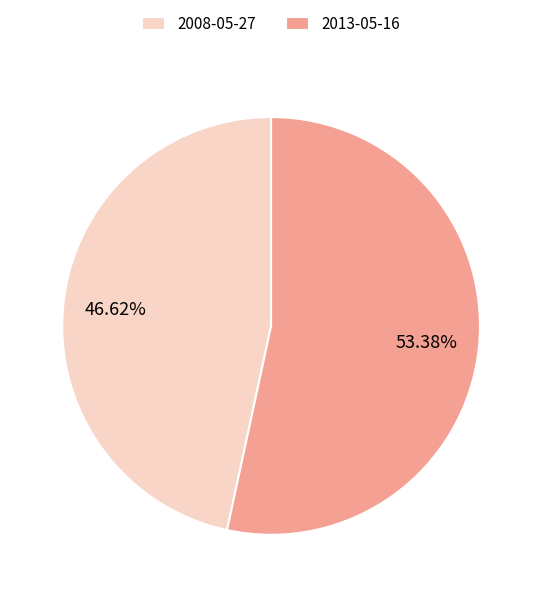

True or false: 2013-05-16 accounts for 39% of the total.

False